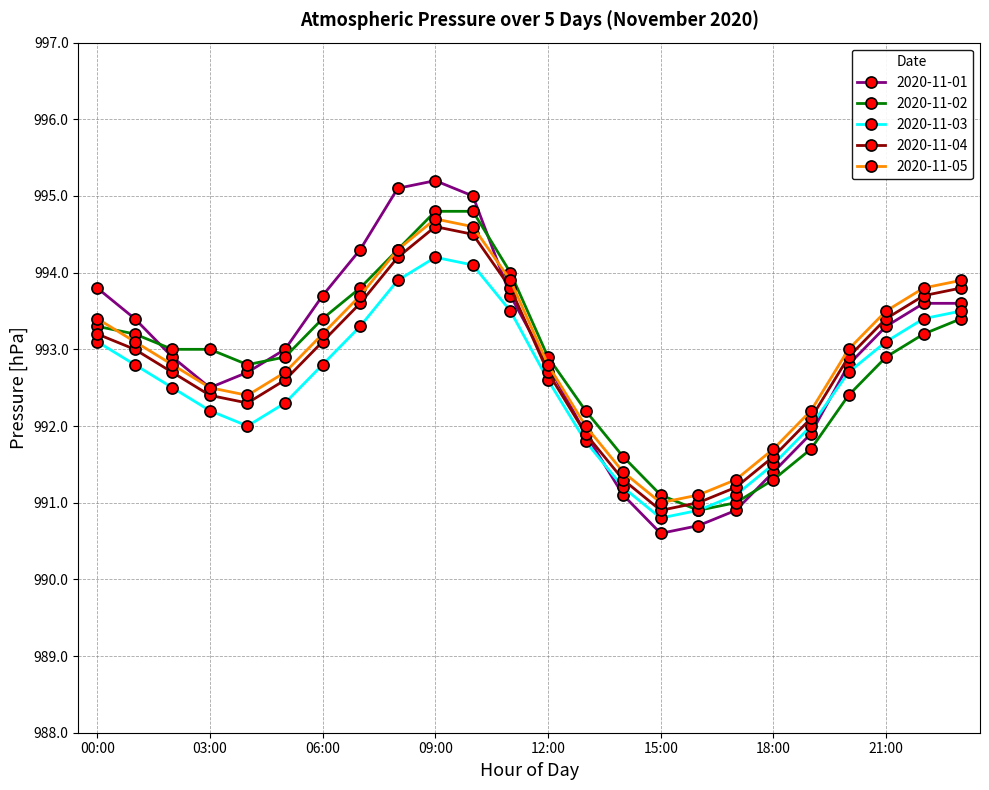

What is the maximum value shown in the chart?

995.2